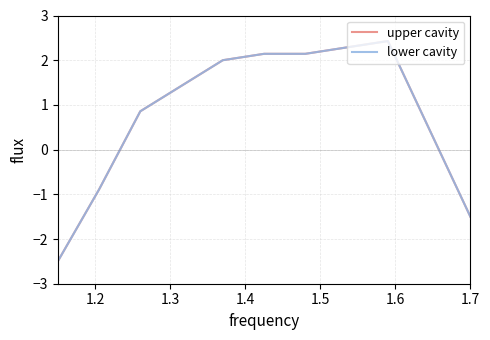

Does the chart have visible grid lines?

Yes